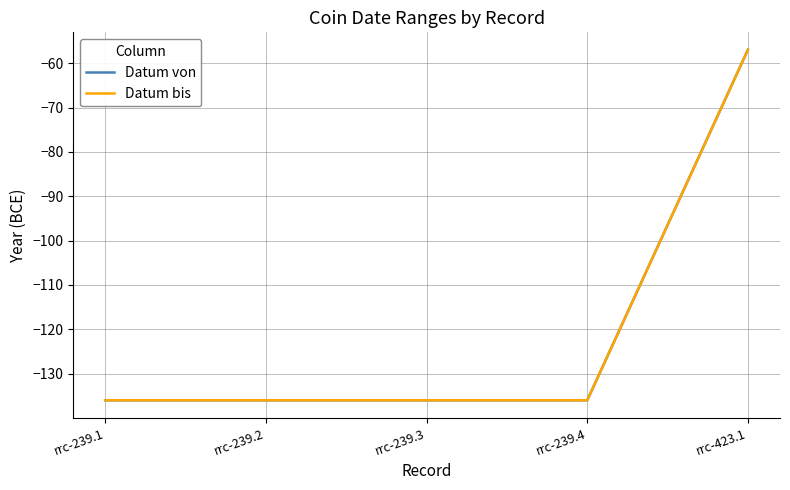

Which series has the widest spread of values?

Datum von